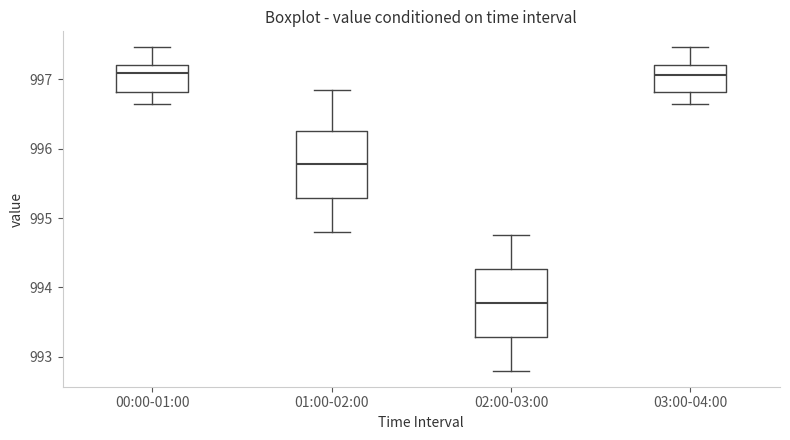

Reading left to right, transcribe this box plot: for each box, give where its median line is, the range the box spans, and where its two whiskers end, as read against the y-axis. The values are not printed on the chart, so give them approximately, as read against the axis.

00:00-01:00: median 997.1, box 996.8 to 997.2, whiskers 996.6 to 997.5
01:00-02:00: median 995.8, box 995.3 to 996.3, whiskers 994.8 to 996.9
02:00-03:00: median 993.8, box 993.3 to 994.3, whiskers 992.8 to 994.8
03:00-04:00: median 997.1, box 996.8 to 997.2, whiskers 996.6 to 997.5